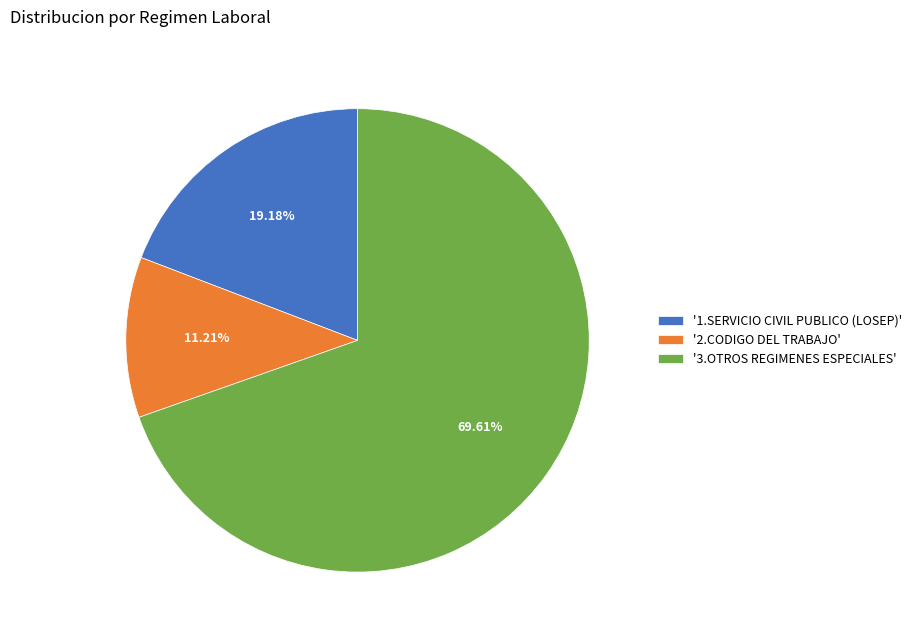

Which slice represents more than half of the pie?

'3.OTROS REGIMENES ESPECIALES'